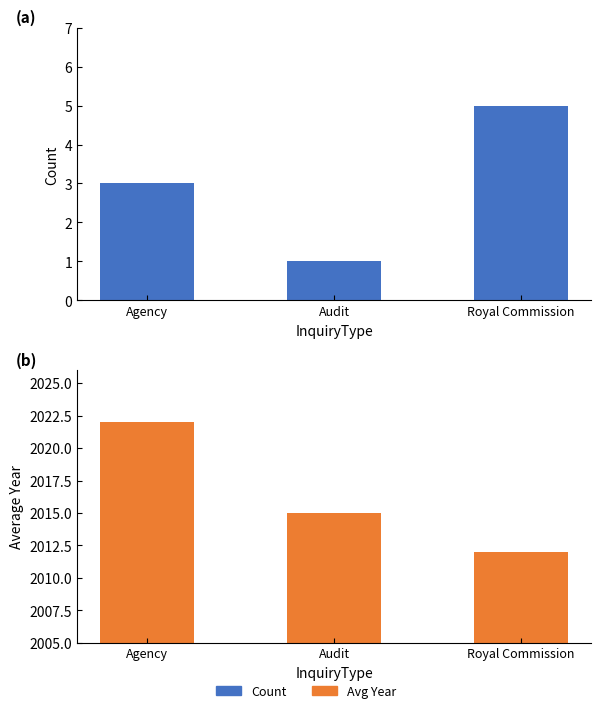

Is the value of Avg Year at Audit greater than the value of Count at Agency?

Yes